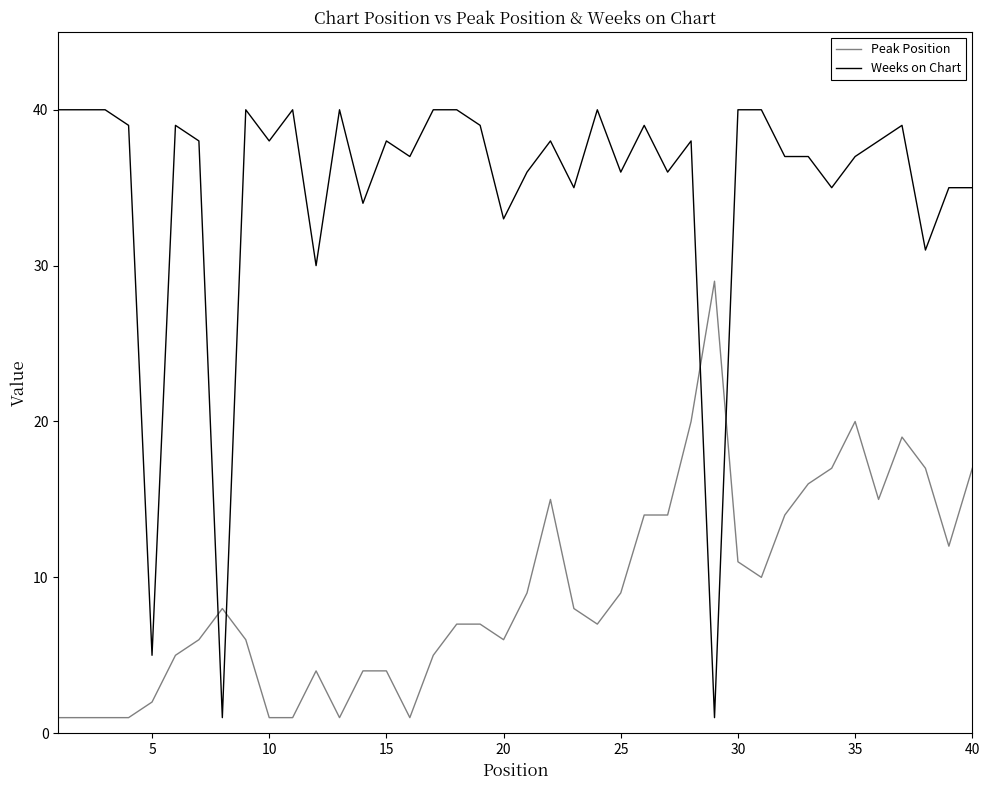

Rank the series by their maximum value, from lowest to highest.

Peak Position, Weeks on Chart